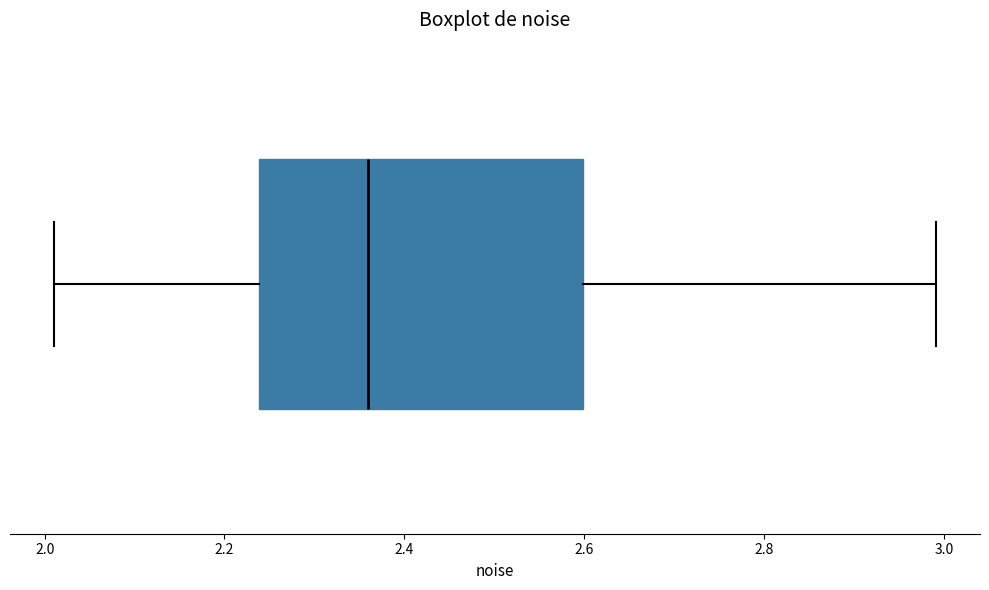

Where is the left edge of the box on the x-axis? The values are not printed on the chart, so give them approximately, as read against the axis.

2.24